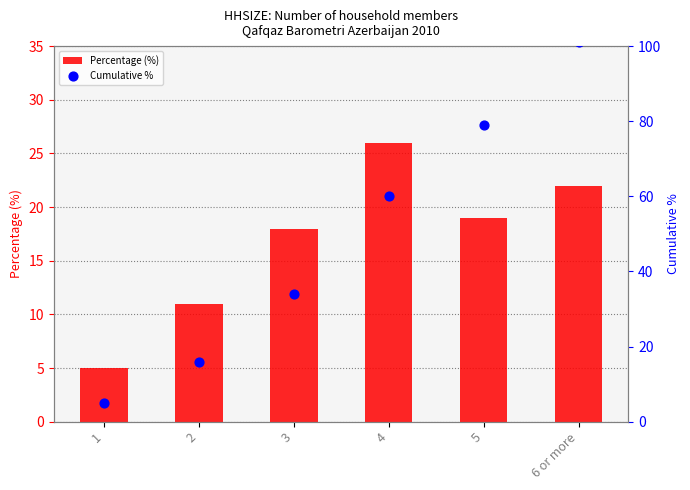

At how many categories does at least one series exceed 74?

2